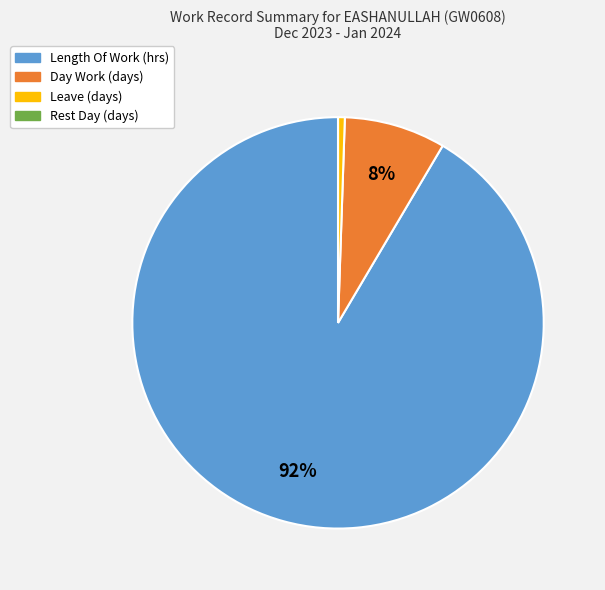

Which has a higher value, Length Of Work (hrs) or Day Work (days)?

Length Of Work (hrs)